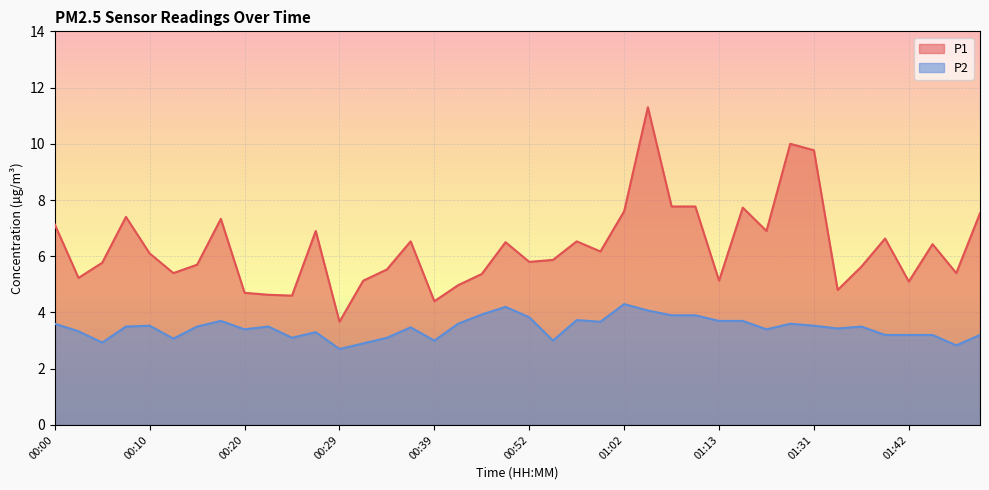

Reading right to left, list all the values displayed in this chart.

P1: 01:49=7.5	01:47=5.4	01:44=6.4	01:42=5.1	01:39=6.6	01:36=5.6	01:34=4.8	01:31=9.8	01:21=10.0	01:18=6.9	01:16=7.7	01:13=5.1	01:10=7.8	01:08=7.8	01:05=11.3	01:02=7.6	01:00=6.2	00:57=6.5	00:55=5.9	00:52=5.8	00:50=6.5	00:47=5.4	00:42=5.0	00:39=4.4	00:37=6.5	00:34=5.5	00:32=5.1	00:29=3.7	00:27=6.9	00:25=4.6	00:22=4.6	00:20=4.7	00:17=7.3	00:15=5.7	00:12=5.4	00:10=6.1	00:08=7.4	00:05=5.8	00:03=5.2	00:00=7.1
P2: 01:49=3.2	01:47=2.8	01:44=3.2	01:42=3.2	01:39=3.2	01:36=3.5	01:34=3.4	01:31=3.5	01:21=3.6	01:18=3.4	01:16=3.7	01:13=3.7	01:10=3.9	01:08=3.9	01:05=4.1	01:02=4.3	01:00=3.7	00:57=3.7	00:55=3.0	00:52=3.8	00:50=4.2	00:47=3.9	00:42=3.6	00:39=3.0	00:37=3.5	00:34=3.1	00:32=2.9	00:29=2.7	00:27=3.3	00:25=3.1	00:22=3.5	00:20=3.4	00:17=3.7	00:15=3.5	00:12=3.1	00:10=3.5	00:08=3.5	00:05=2.9	00:03=3.3	00:00=3.6